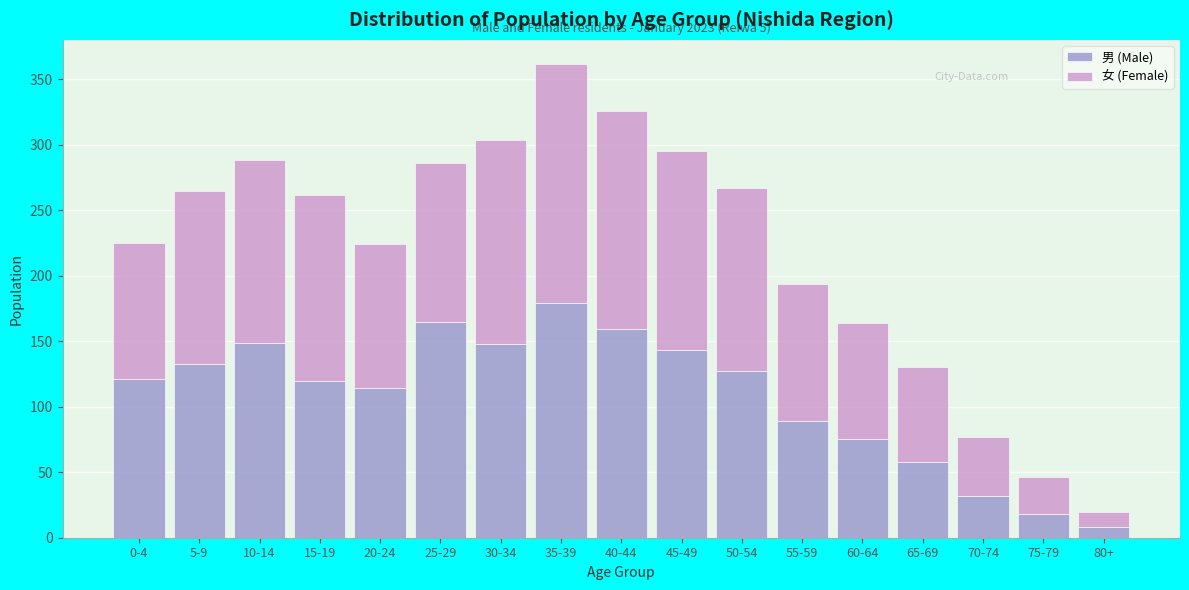

The value of 男 (Male) at 45-49 is 143. True or false?

True